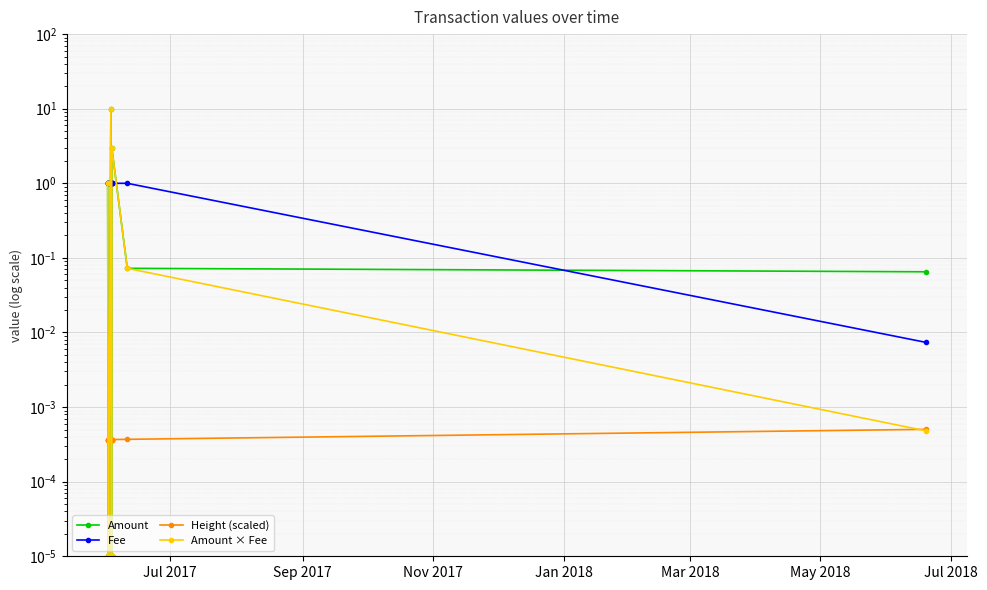

Between Jan 2018 and Mar 2018, which series saw the biggest shift?

Amount